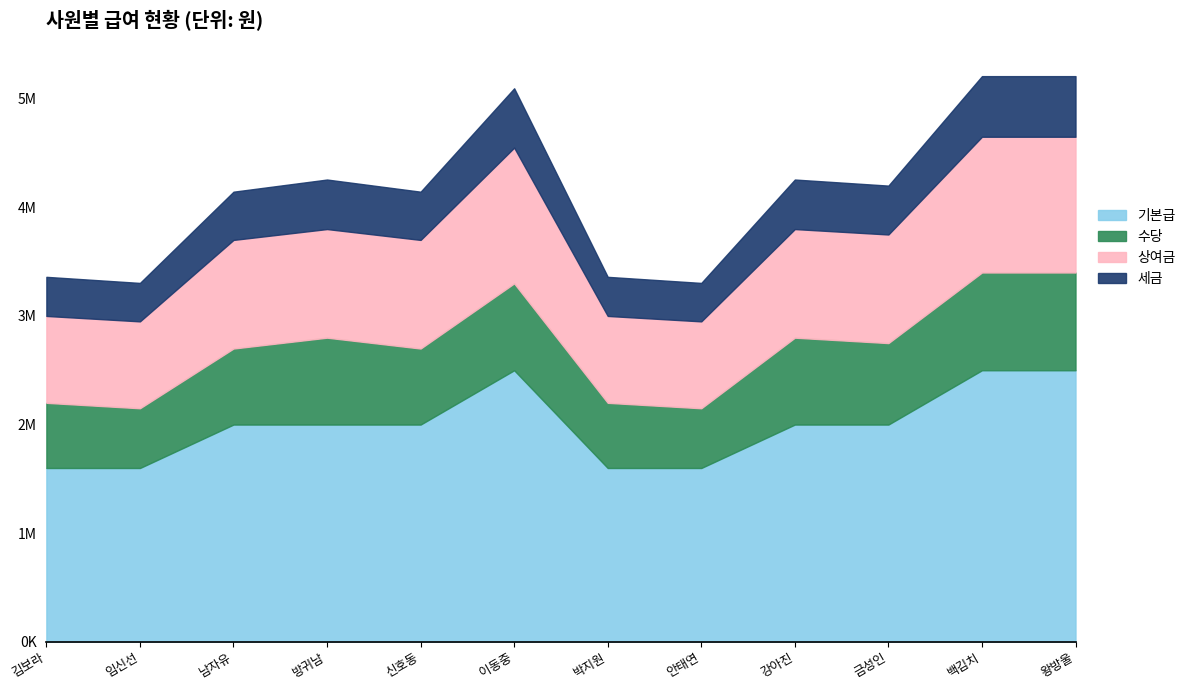

True or false: 기본급 and 세금 cross at least once.

False